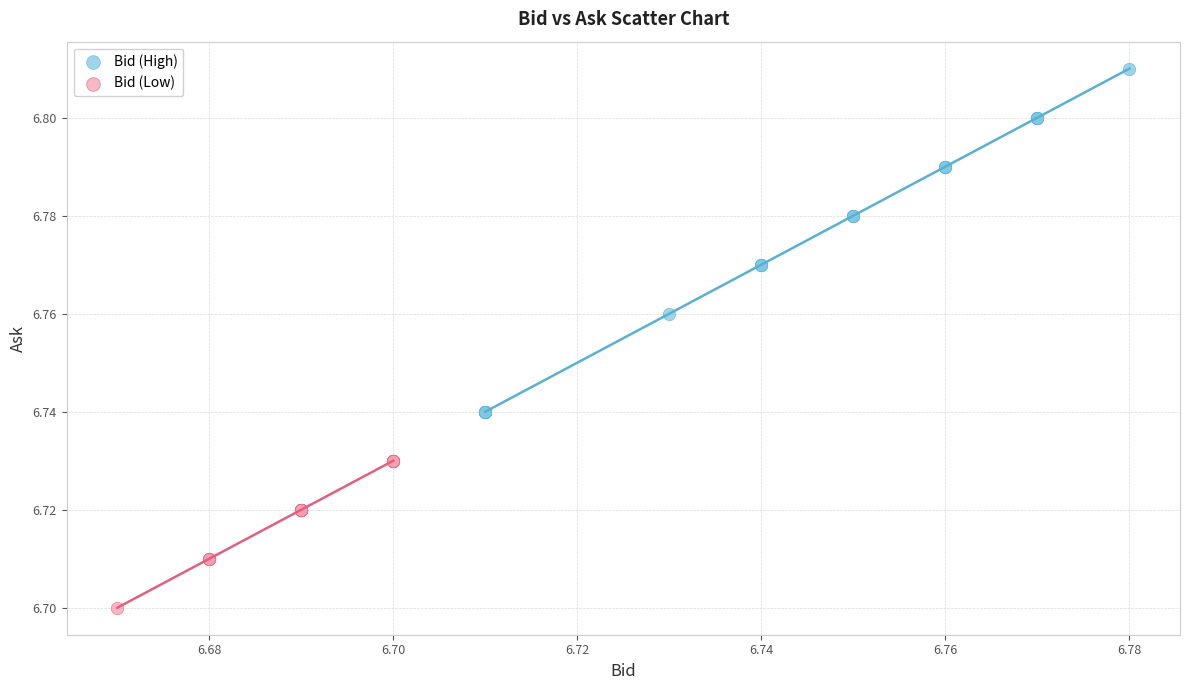

What are all the series names shown in the legend?

Bid (High), Bid (Low)